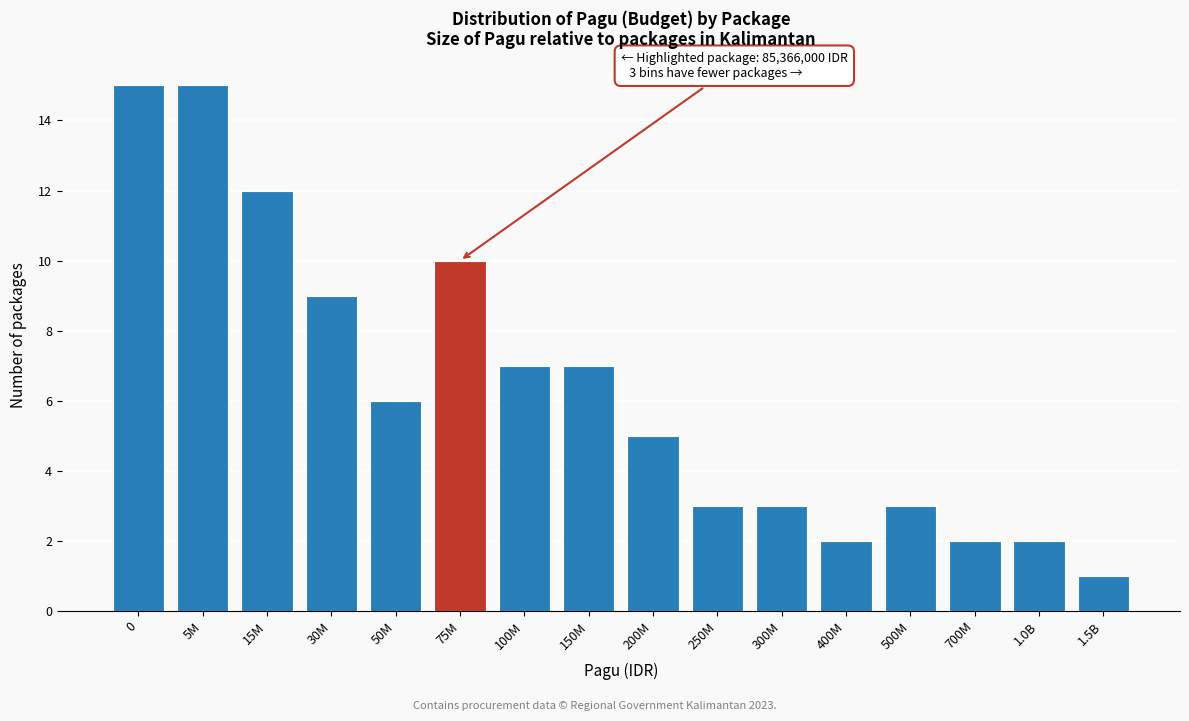

Reading left to right, what are all the values shown in this chart?

0=15	5M=15	15M=12	30M=9	50M=6	75M=10	100M=7	150M=7	200M=5	250M=3	300M=3	400M=2	500M=3	700M=2	1.0B=2	1.5B=1